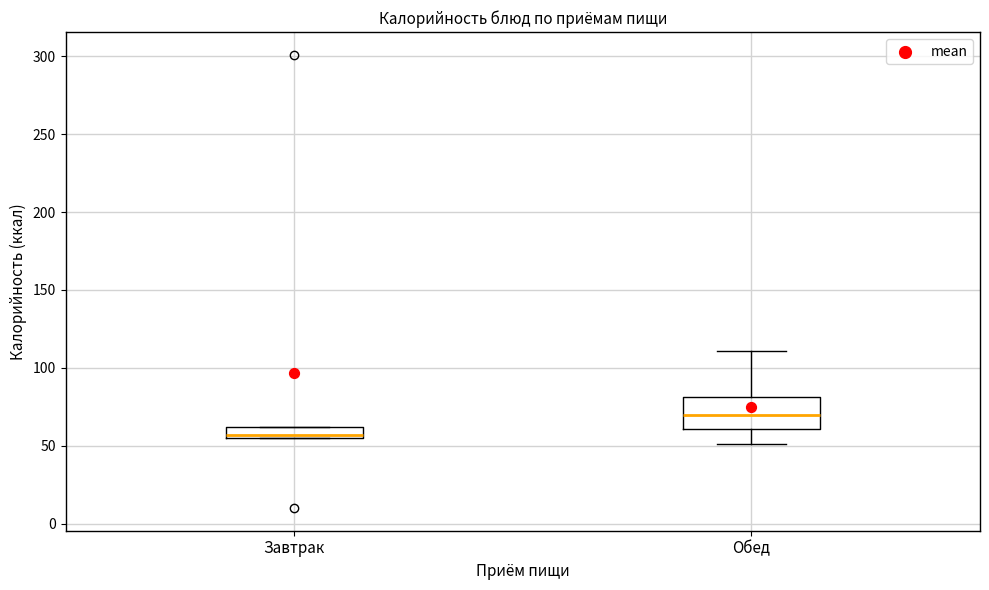

Comparing the boxes themselves (not the whiskers), which one is the tallest?

Обед